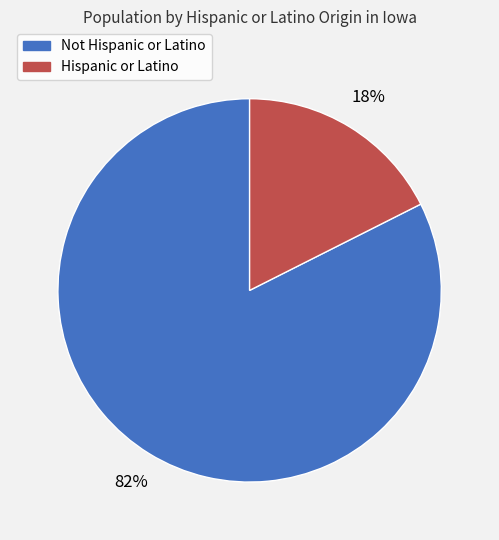

What is the largest slice in the pie chart?

Not Hispanic or Latino